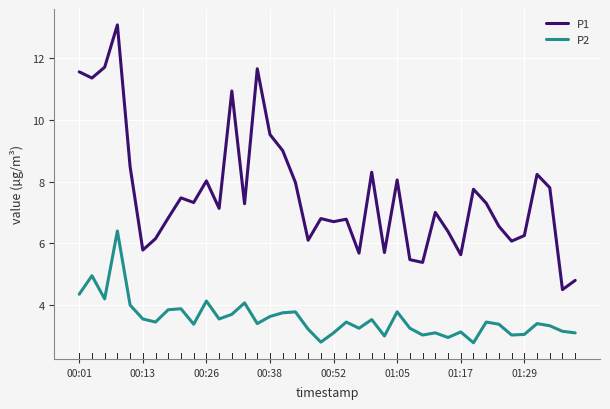

True or false: P2 and P1 cross at least once.

False